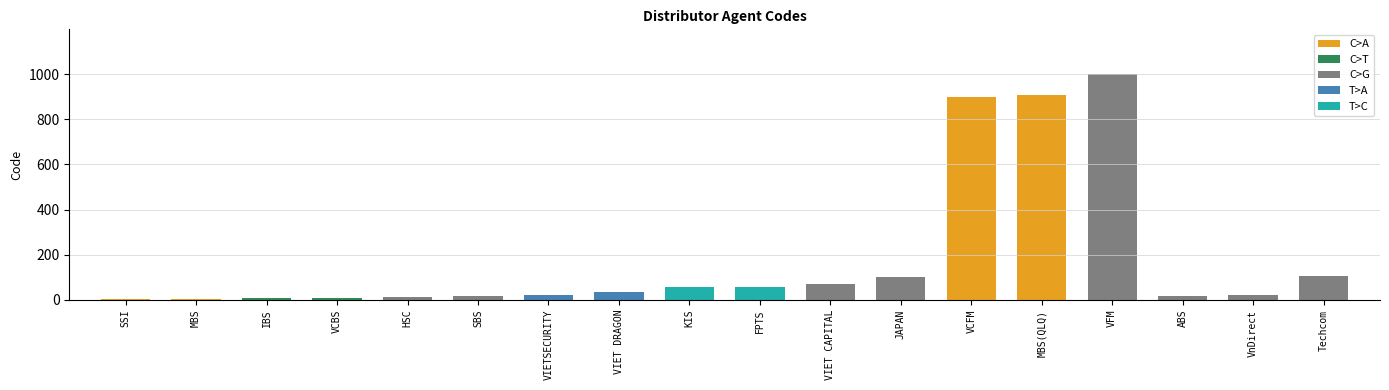

Is it true that the value at JAPAN is 101?

True